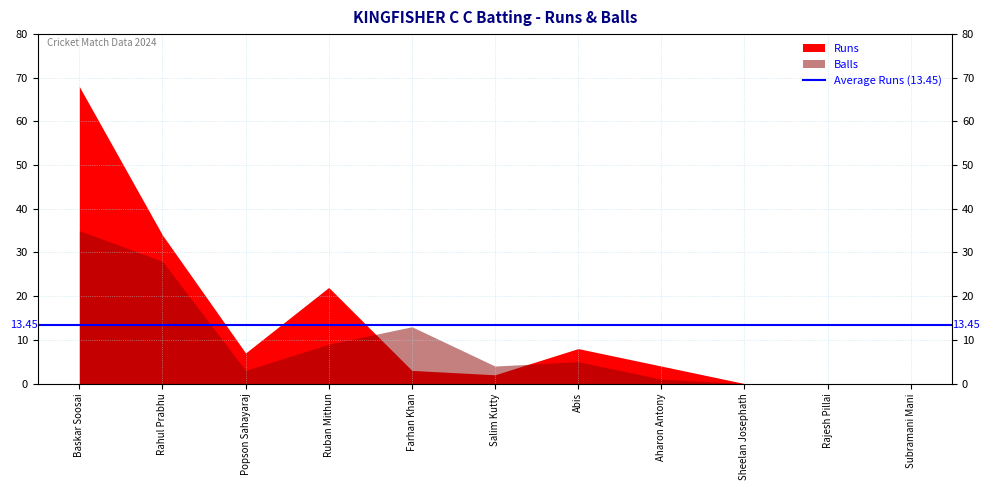

Is it true that Runs equals 2 at Aharon Antony?

False